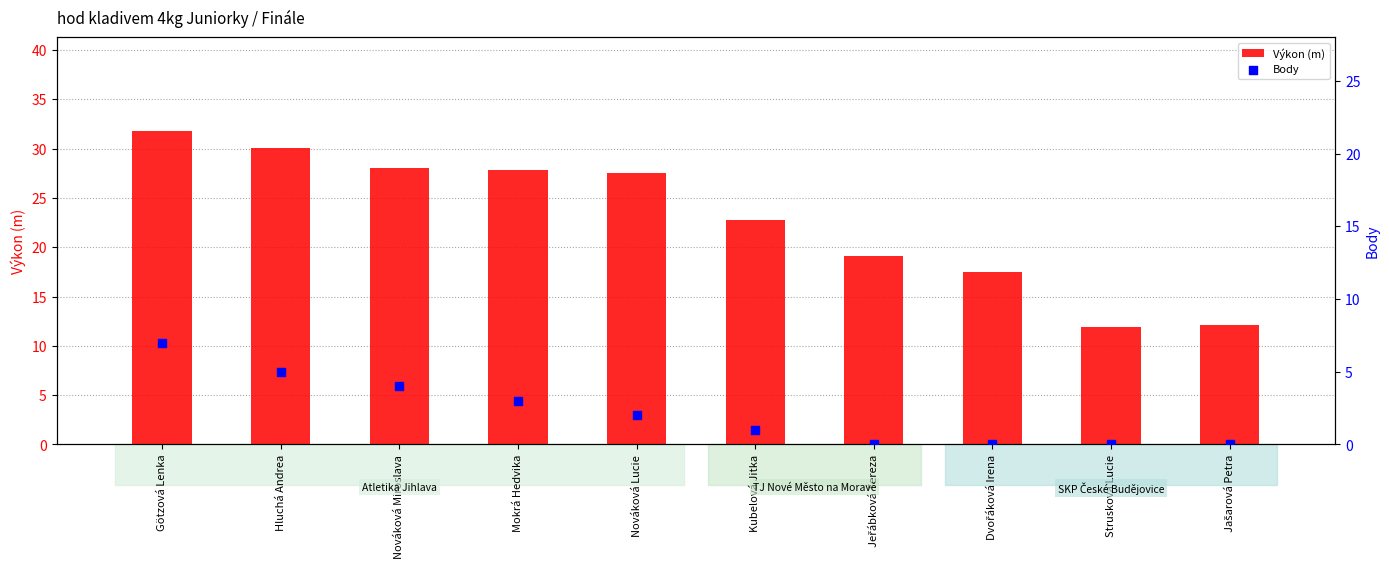

Which series has the largest total across all categories?

Výkon (m)